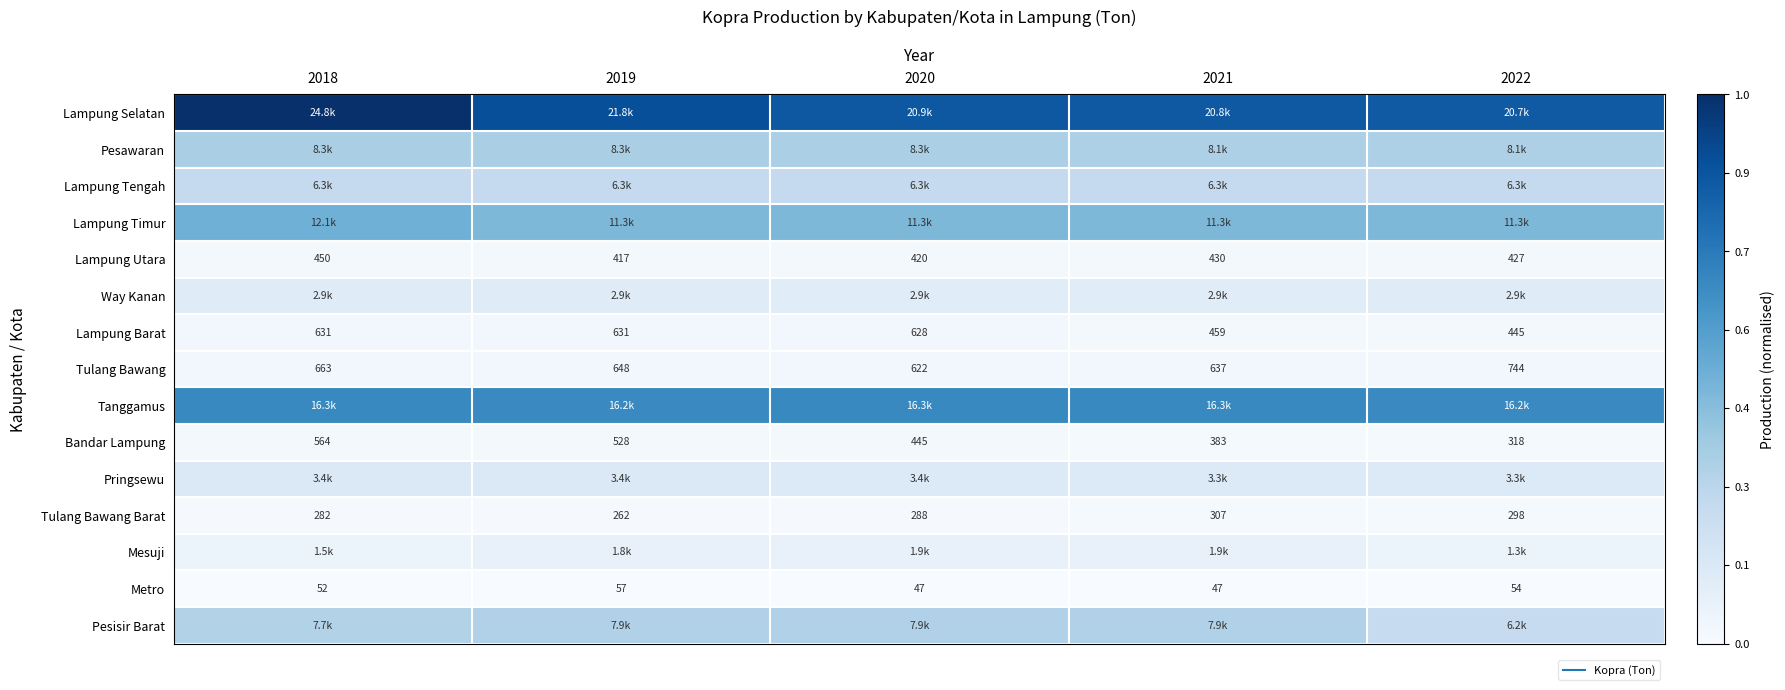

True or false: Metro has a value of 0.0 at 2022.

True